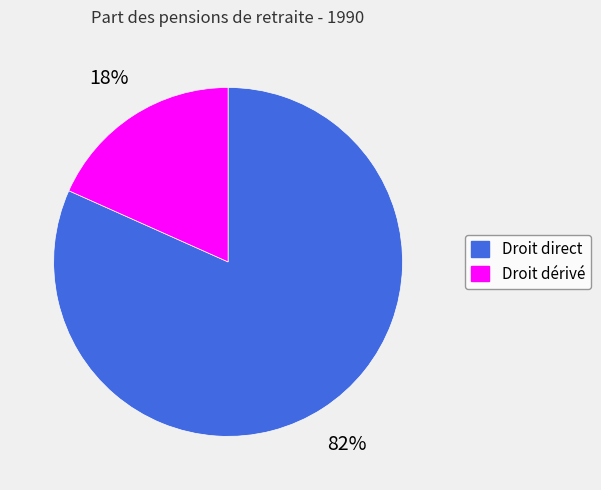

True or false: Droit dérivé accounts for 24% of the total.

False